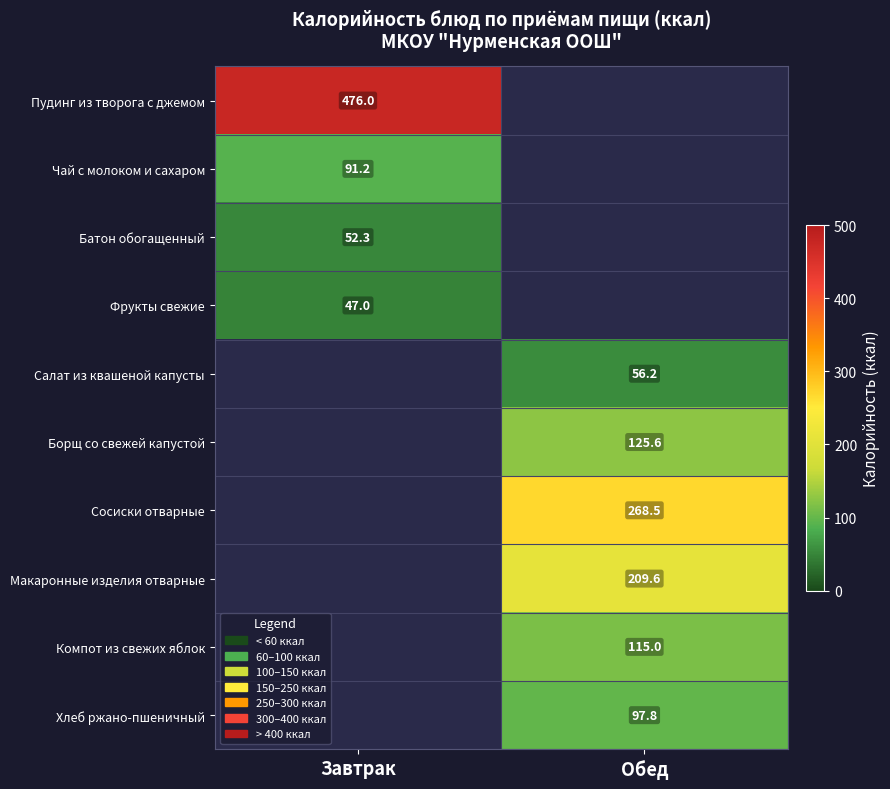

Is the value of Салат из квашеной капусты at Обед greater than the value of Борщ со свежей капустой at Обед?

No